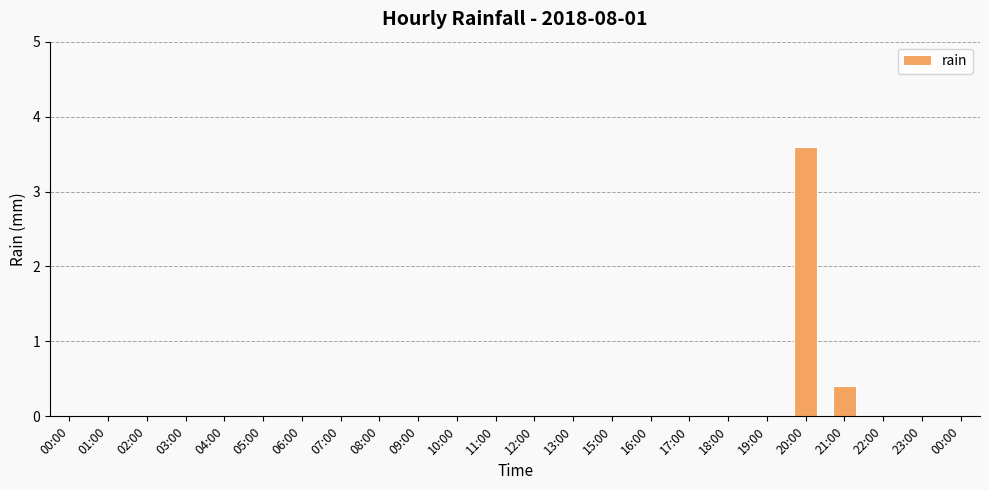

Count the number of categories in the chart.

24